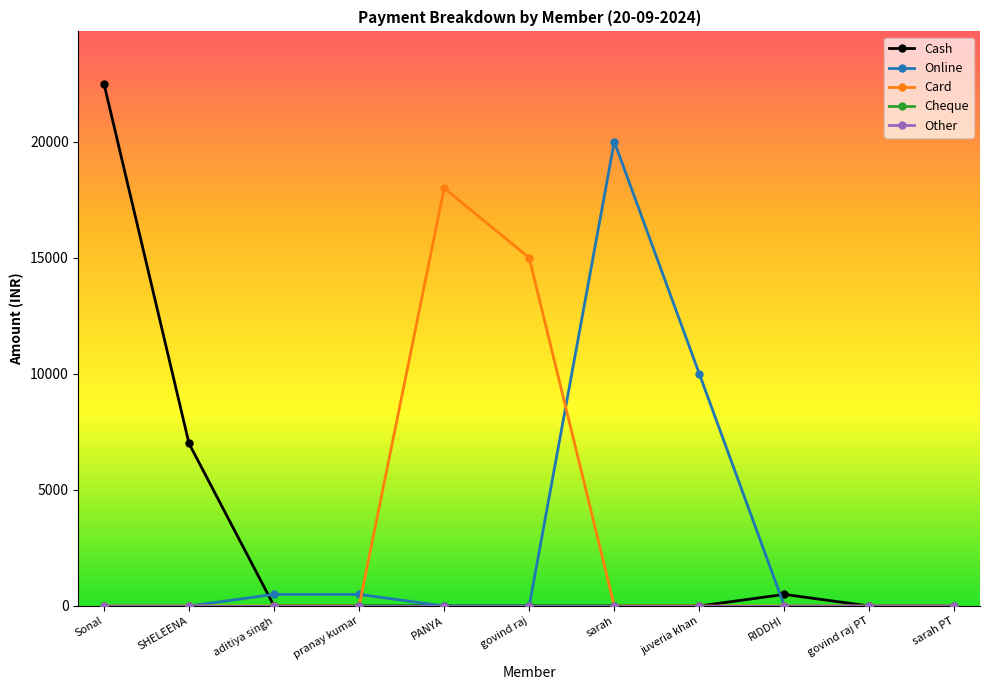

Reading left to right, list all the values displayed in this chart.

Cash: 22500	7000	0	0	0	0	0	0	500	0	0
Online: 0	0	500	500	0	0	20000	10000	0	0	0
Card: 0	0	0	0	18000	15000	0	0	0	0	0
Cheque: 0	0	0	0	0	0	0	0	0	0	0
Other: 0	0	0	0	0	0	0	0	0	0	0